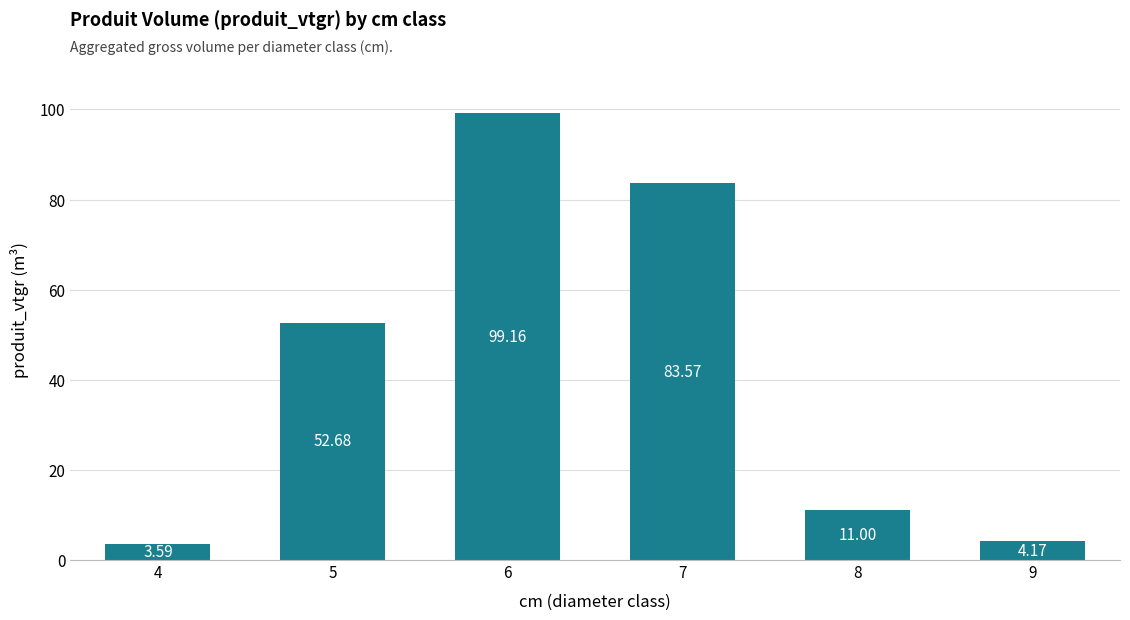

Which has a higher value, 8 or 9?

8